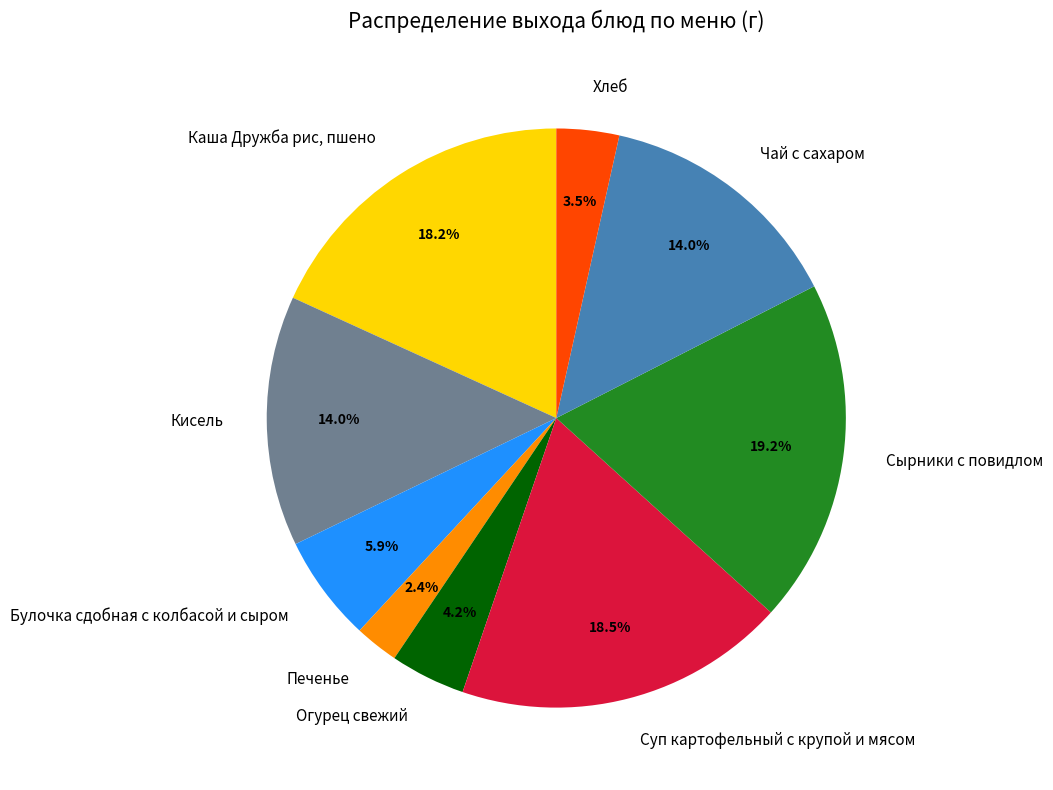

Is Кисель the majority of the pie?

No